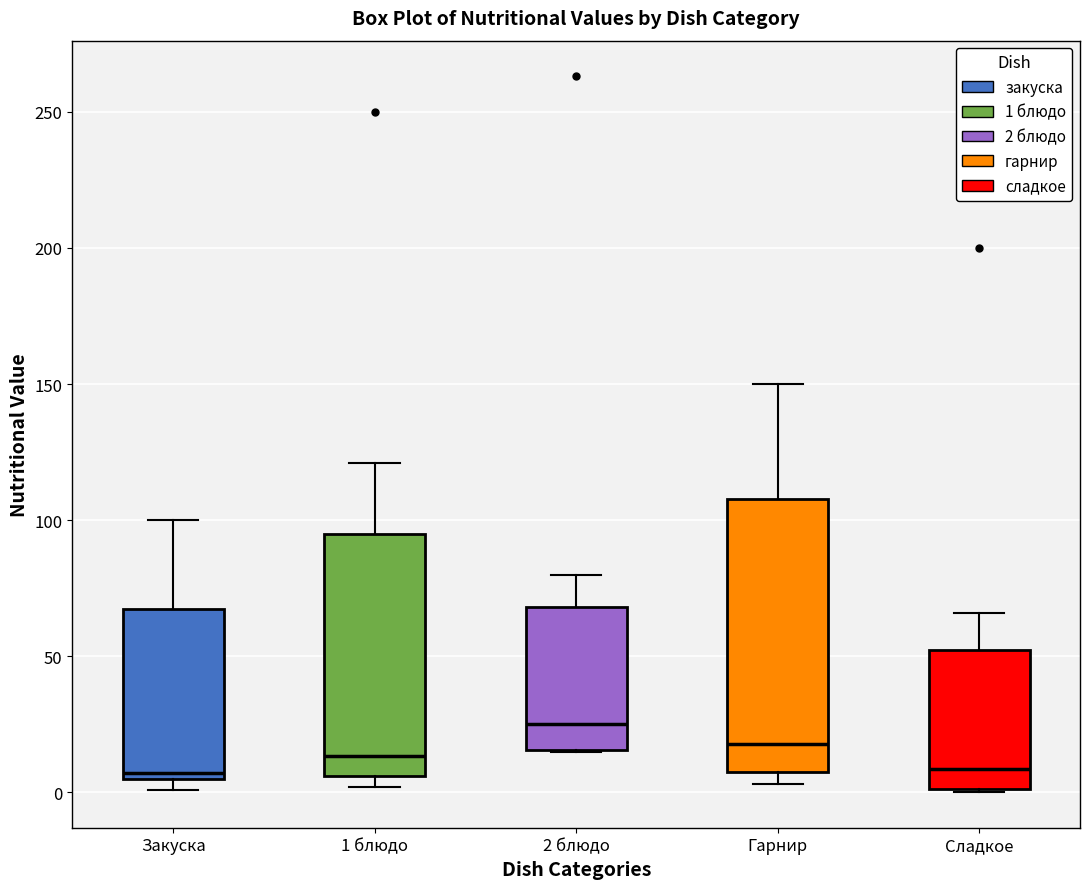

Which box's median line is the highest?

2 блюдо